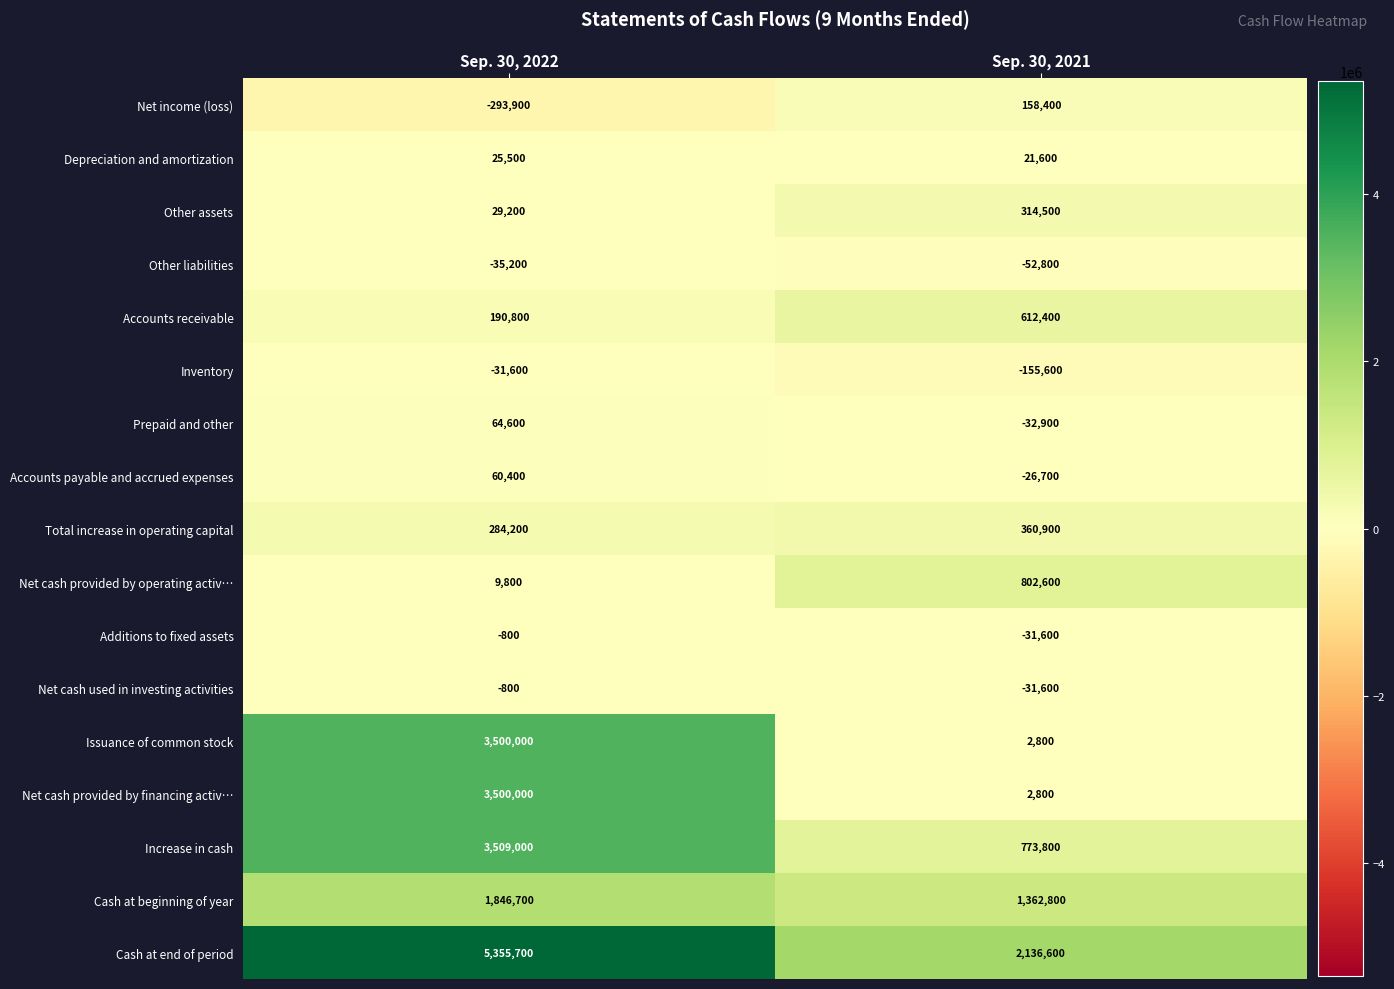

Which label corresponds to the largest value in the chart?

Sep. 30, 2022